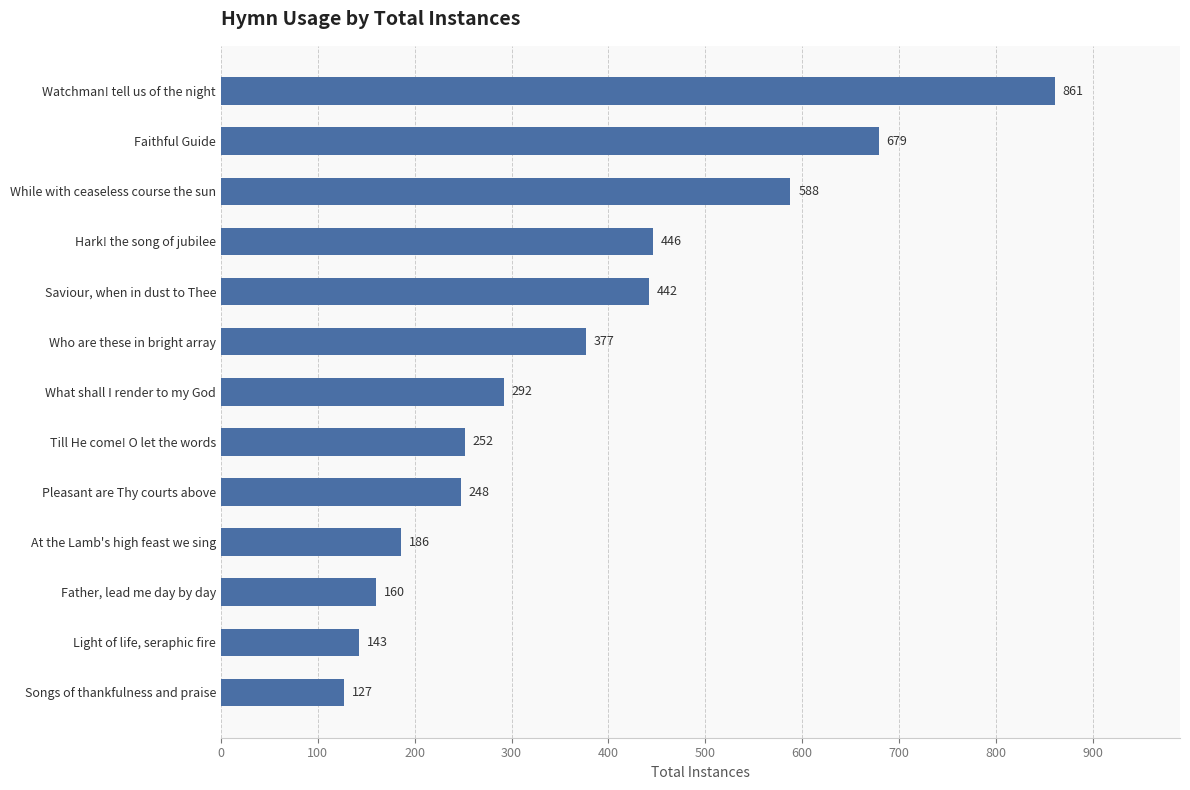

What is the difference between the maximum and second lowest values?

718